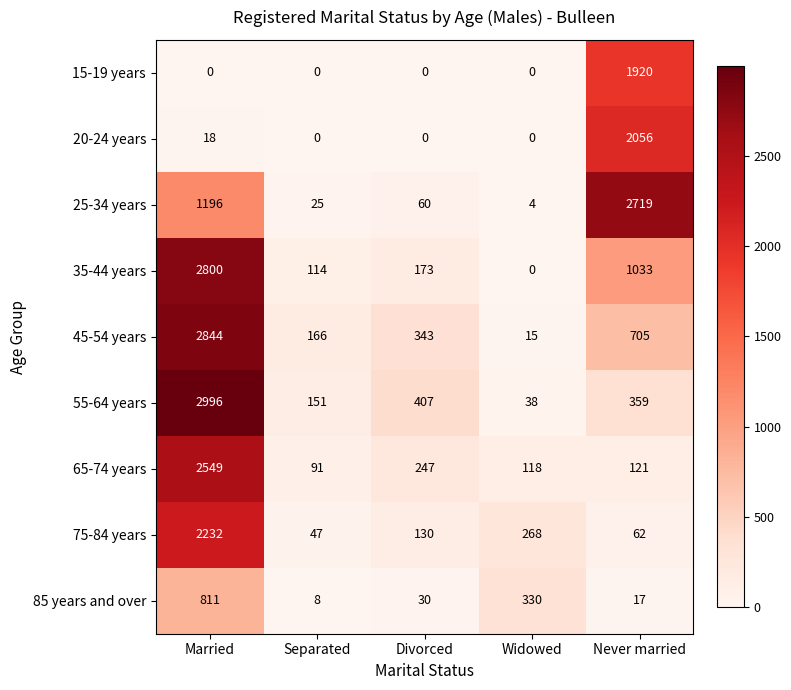

Which series changed the most between Separated and Widowed?

85 years and over